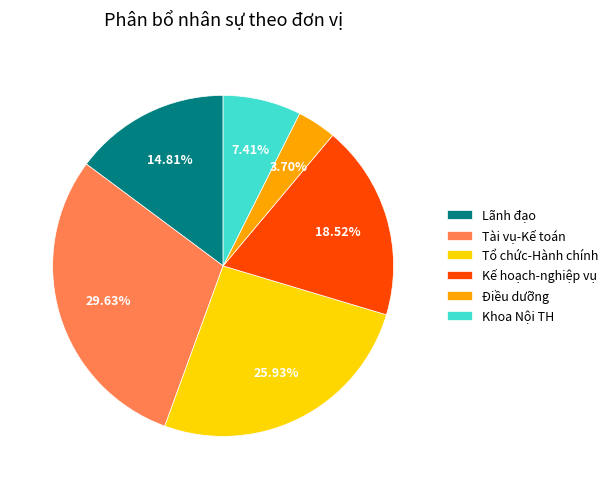

Which slice is the smallest?

Điều dưỡng